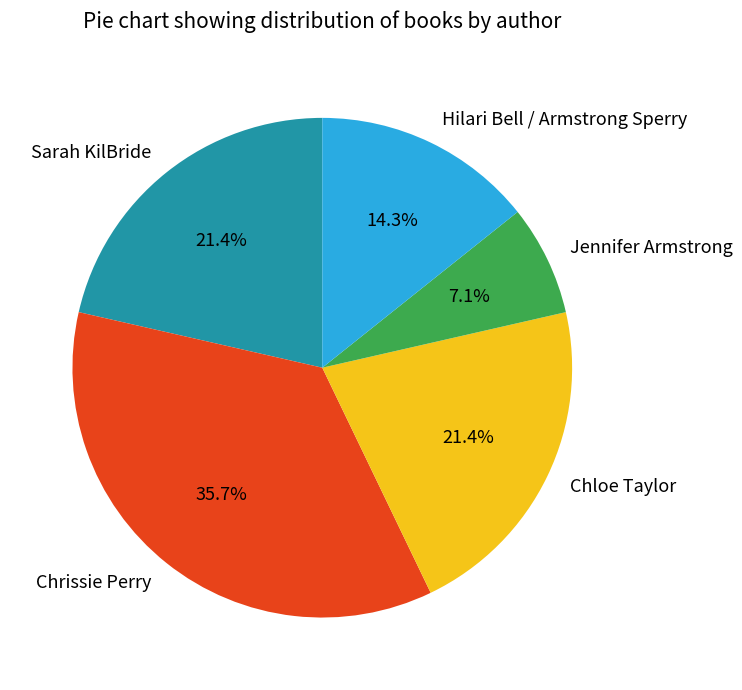

Is Hilari Bell / Armstrong Sperry the majority of the pie?

No